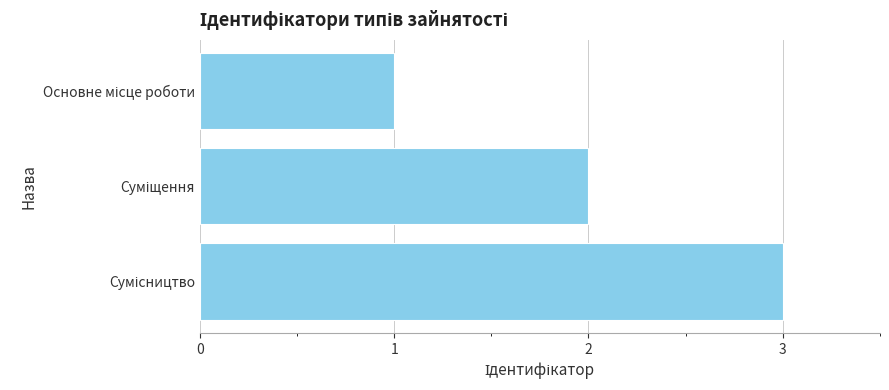

Count the values in the range 1 to 3.

3